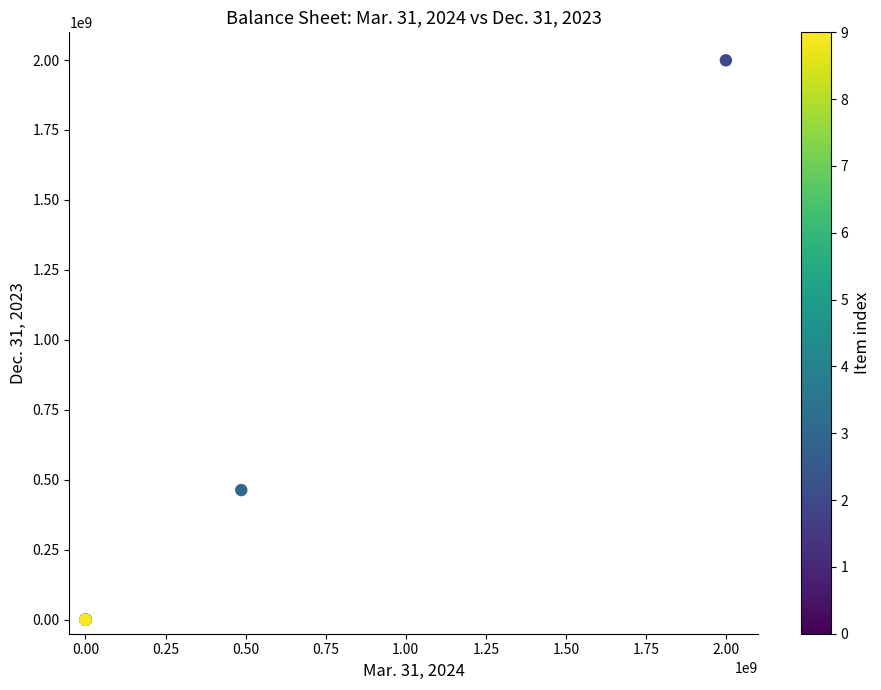

What Y value in the scatter plot is closest to 999500000?

463286208.0